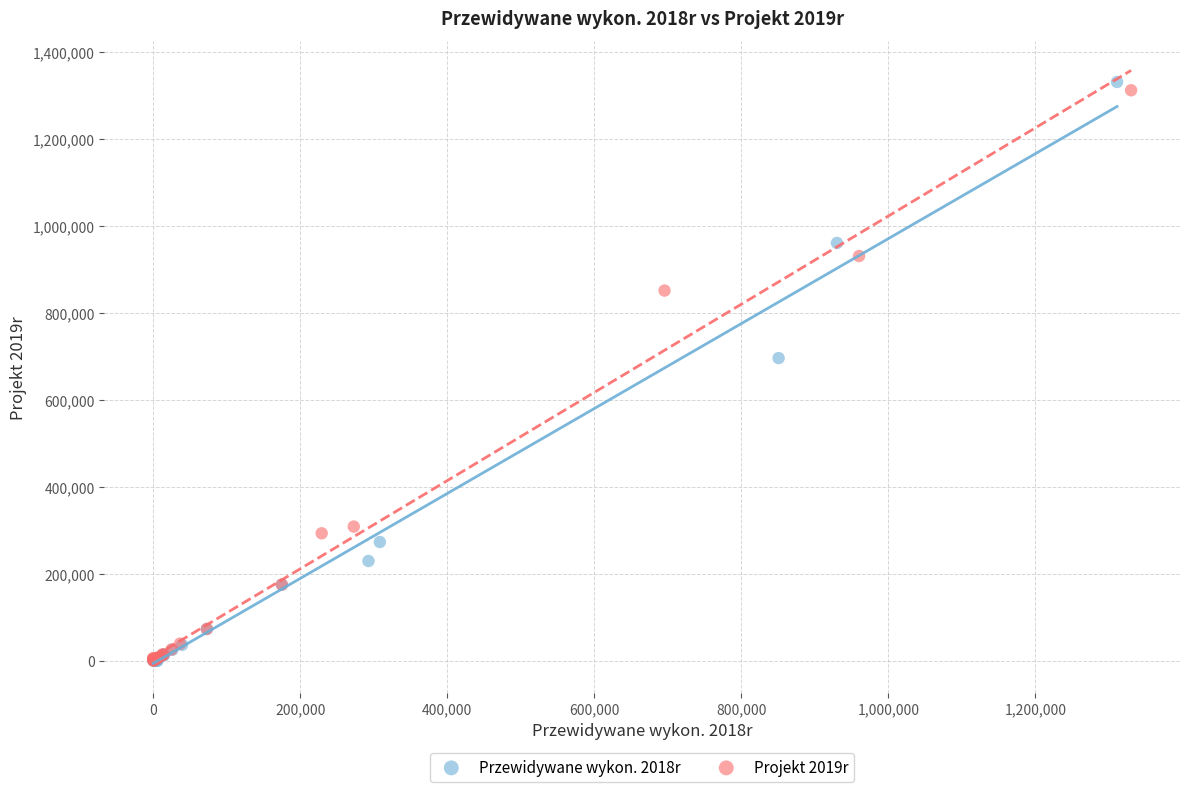

Which series has the widest spread of Y values?

Przewidywane wykon. 2018r